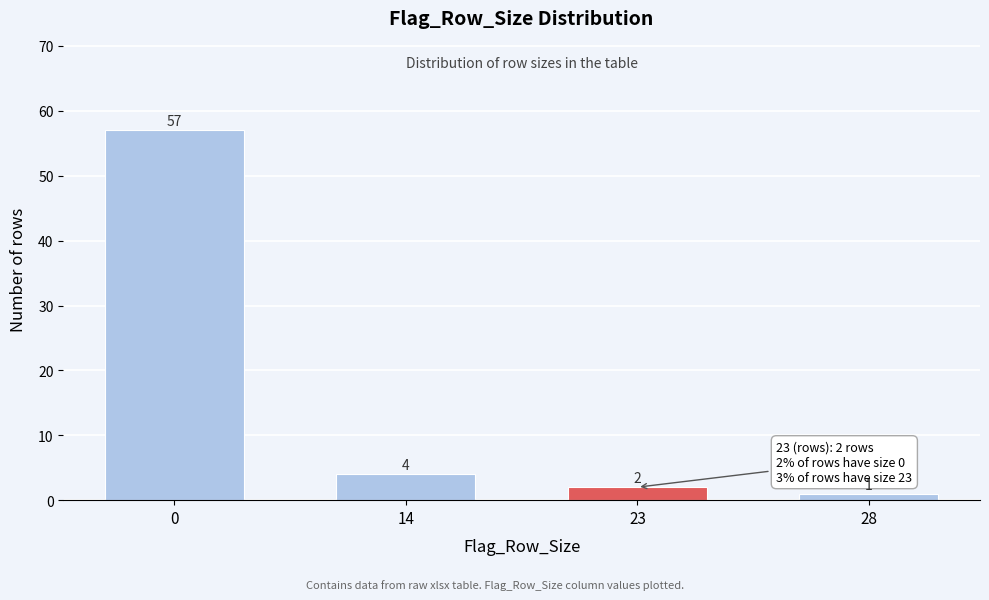

Reading left to right, what are all the values shown in this chart?

0=57	14=4	23=2	28=1